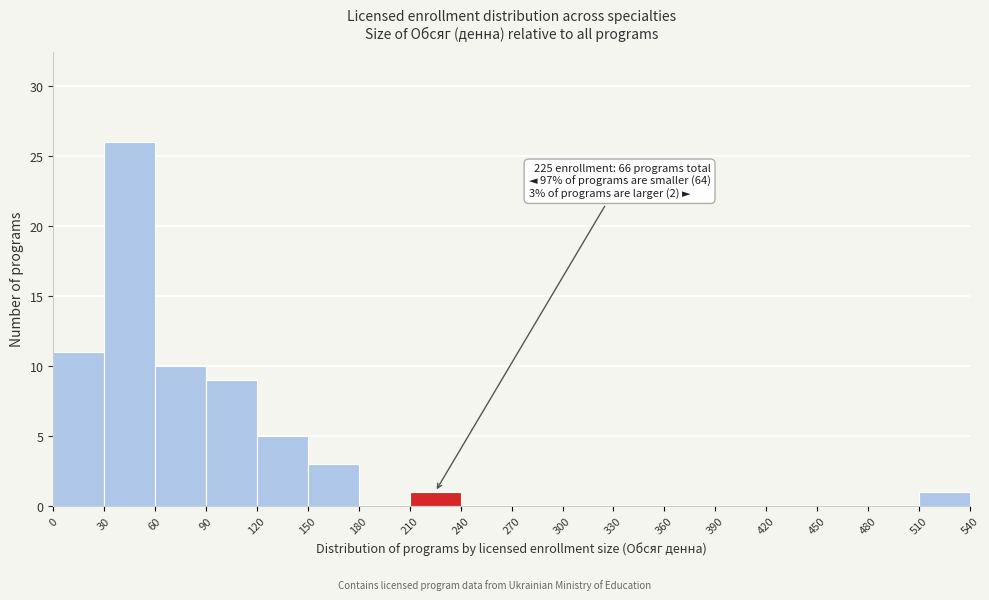

Which range on the x-axis has the tallest bar?

30 to 60